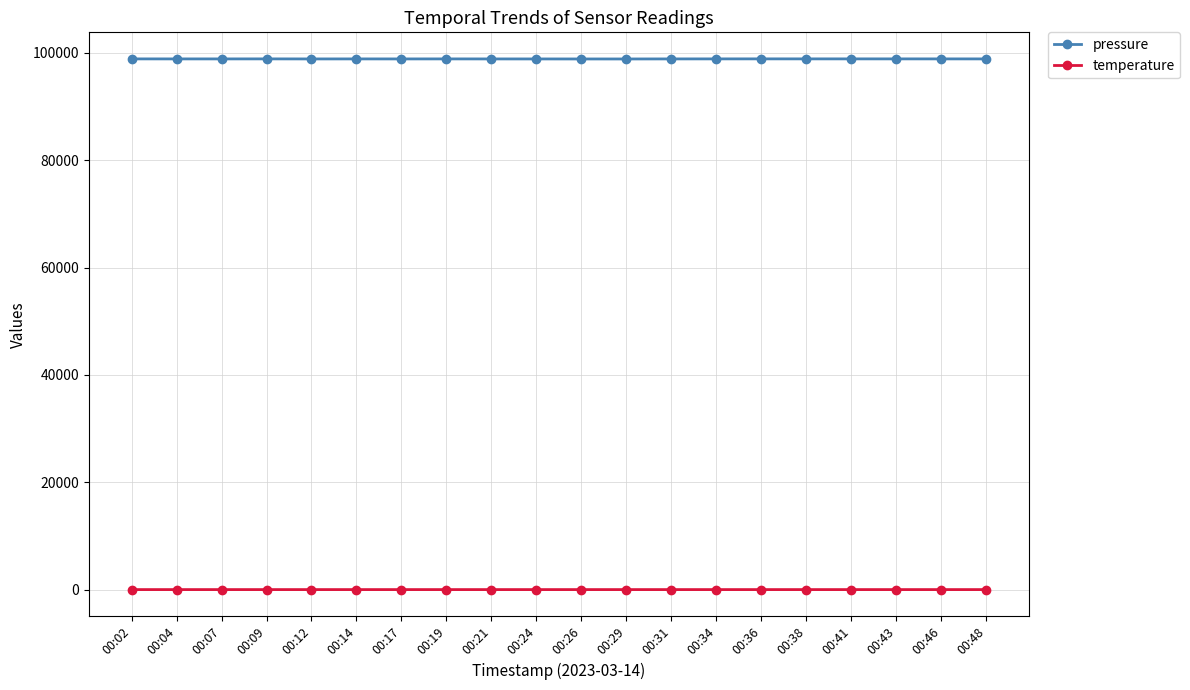

True or false: temperature has more than 2 points higher than both neighbors.

True